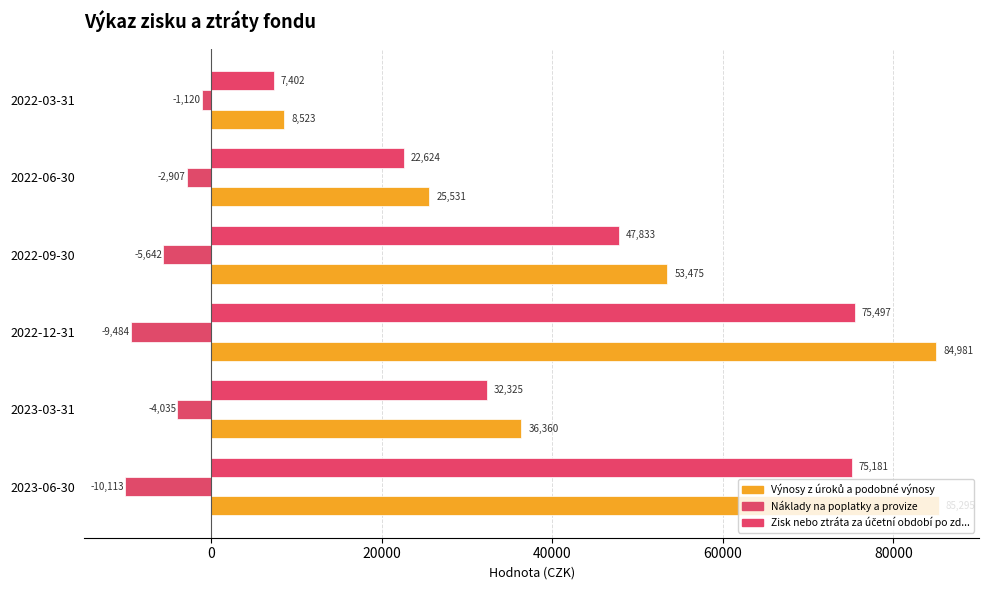

How many distinct data groups are displayed?

3